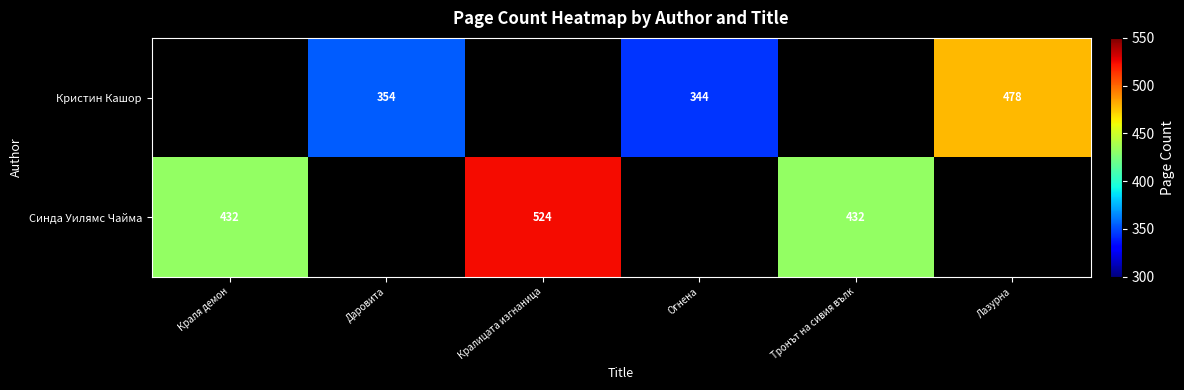

True or false: Синда Уилямс Чайма has a value of 350.4 at Кралицата изгнаница.

False